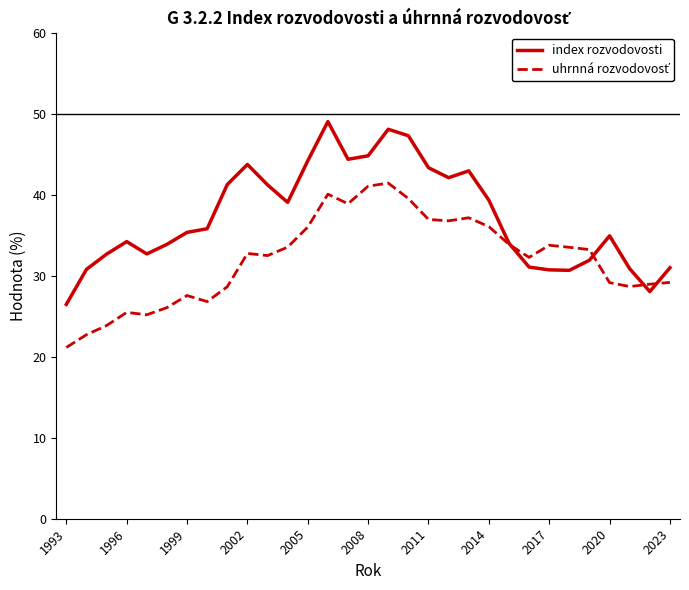

In index rozvodovosti, how many points are lower than both neighbors (excluding endpoints)?

6